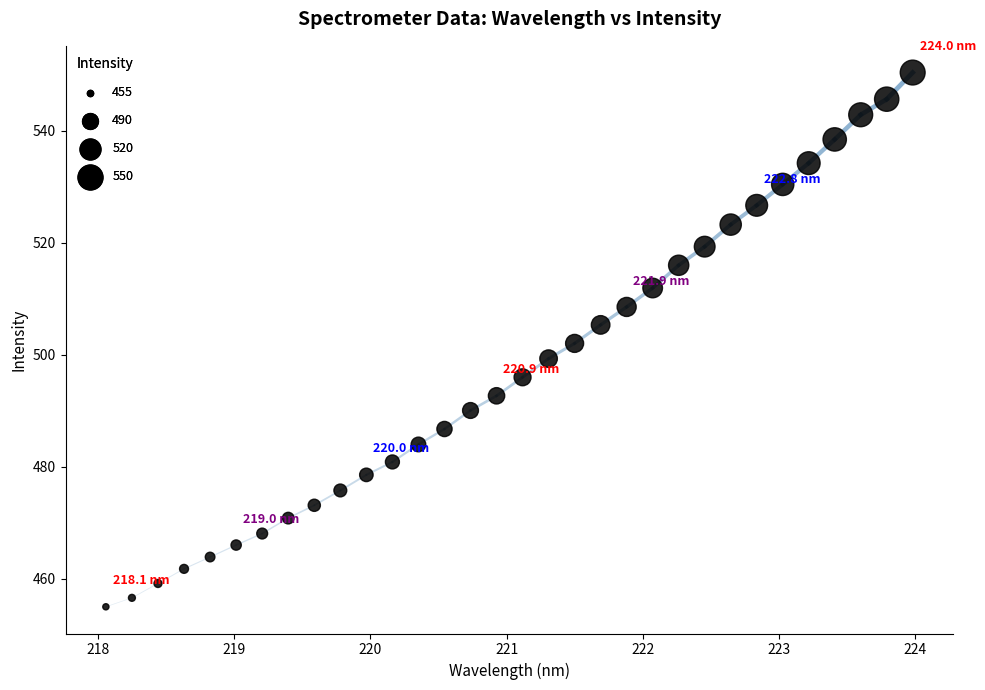

What is the range of Y values (max minus min)?

95.4